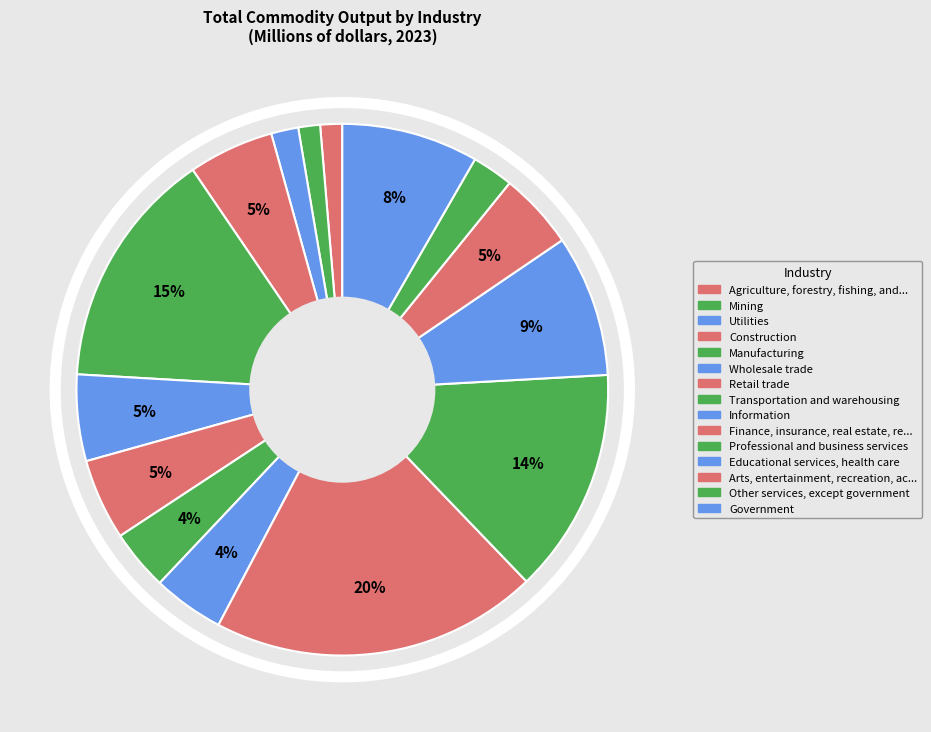

Rank the categories by value from highest to lowest.

Finance, insurance, real estate, rental, Manufacturing, Professional and business services, Educational services, health care, Government, Wholesale trade, Construction, Retail trade, Arts, entertainment, recreation, accommodation, Information, Transportation and warehousing, Other services, except government, Utilities, Agriculture, forestry, fishing, and hunting, Mining